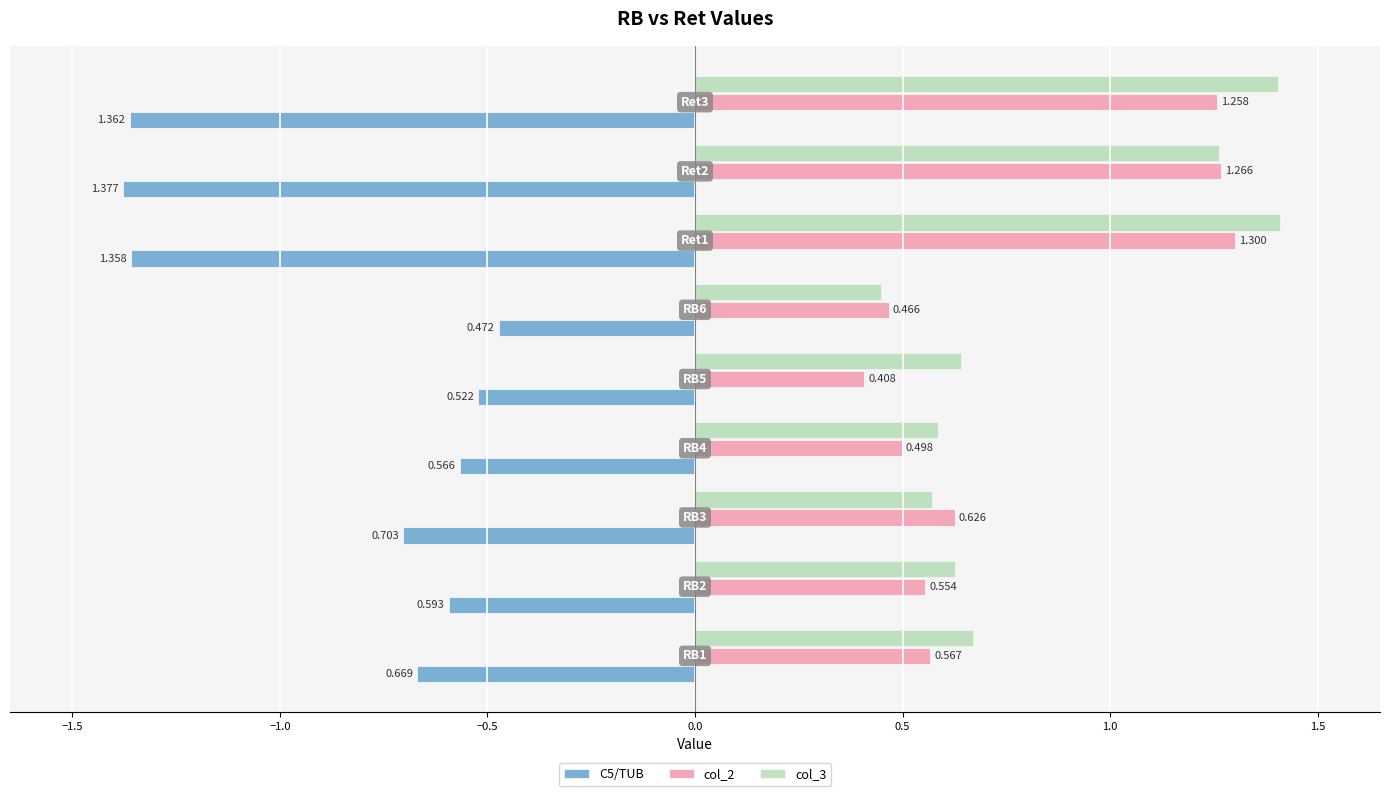

How many categories are shown in the chart?

9